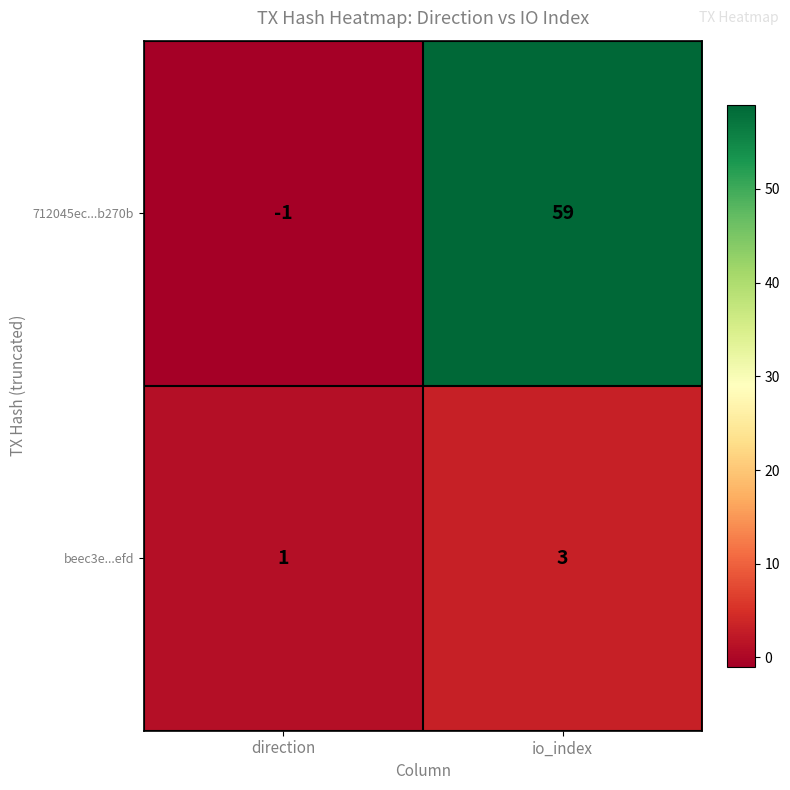

What is the difference between the 712045ec...b270b values at direction and io_index?

60